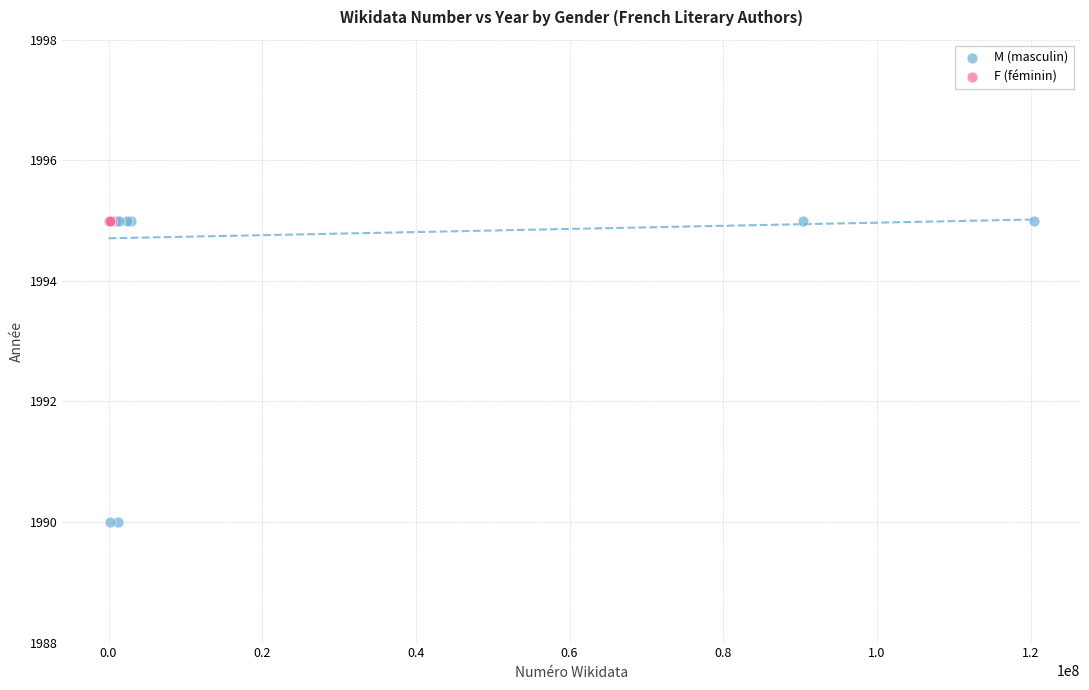

Which series contains the lowest Y value?

M (masculin)